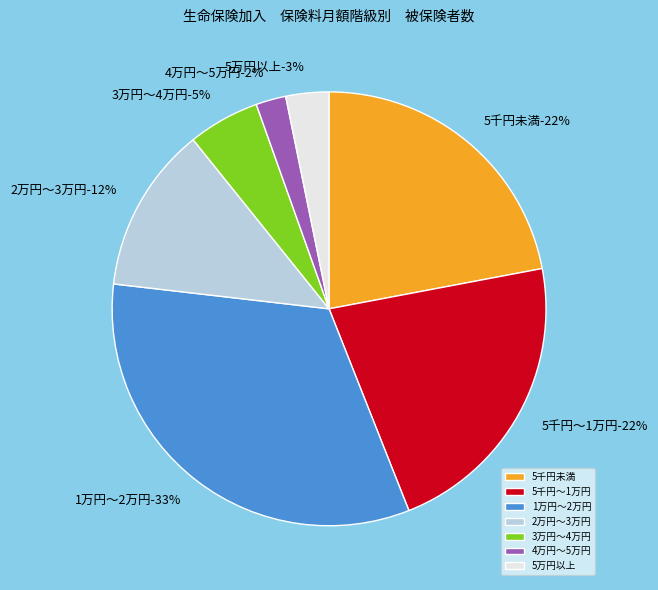

Is there a majority slice in this chart?

No